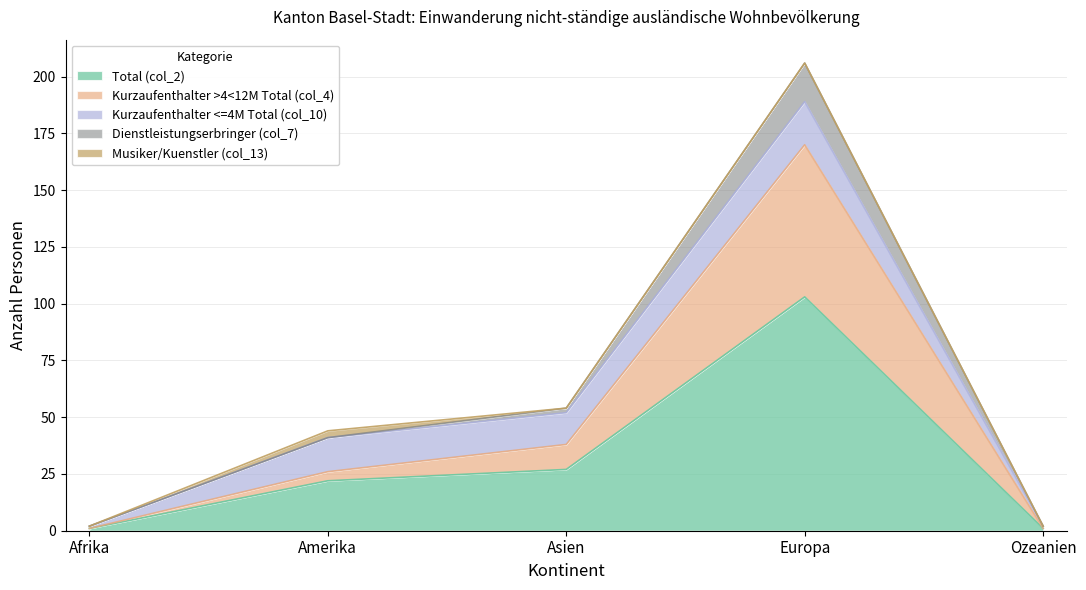

True or false: Musiker/Kuenstler (col_13) and Kurzaufenthalter <=4M Total (col_10) cross at least once.

False